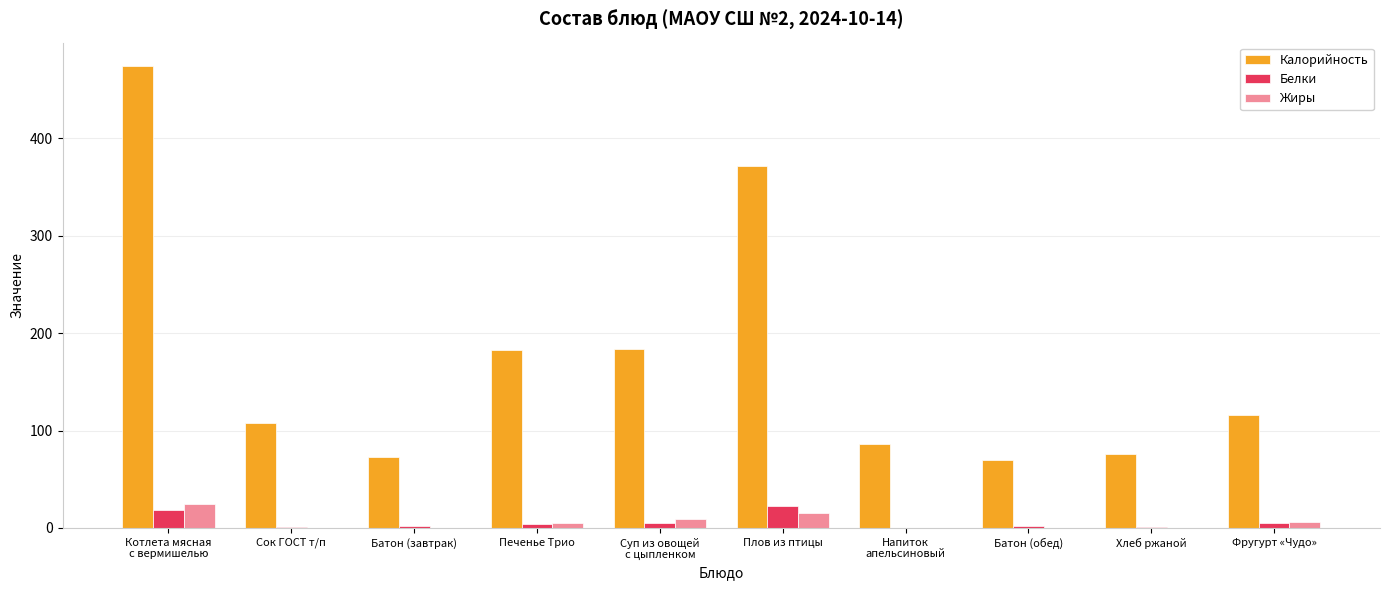

The Калорийность series shows 256.5 at Котлета мясная
с вермишелью. True or false?

False